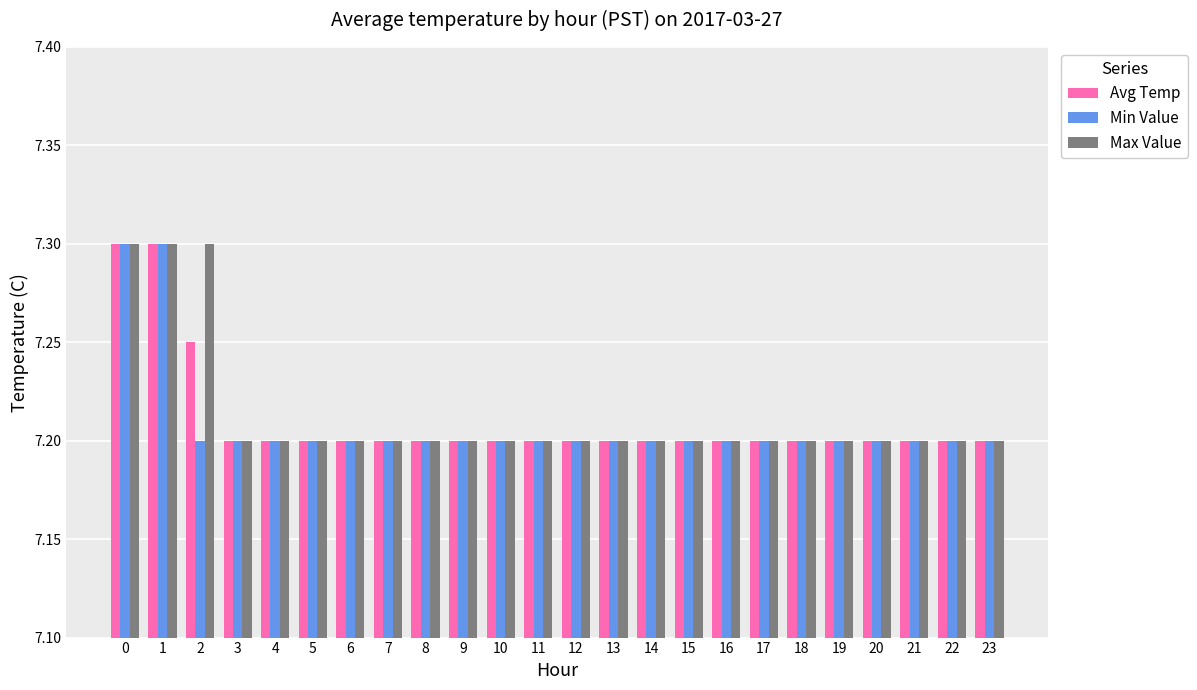

The value of Avg Temp at 17 is 7.2. True or false?

True